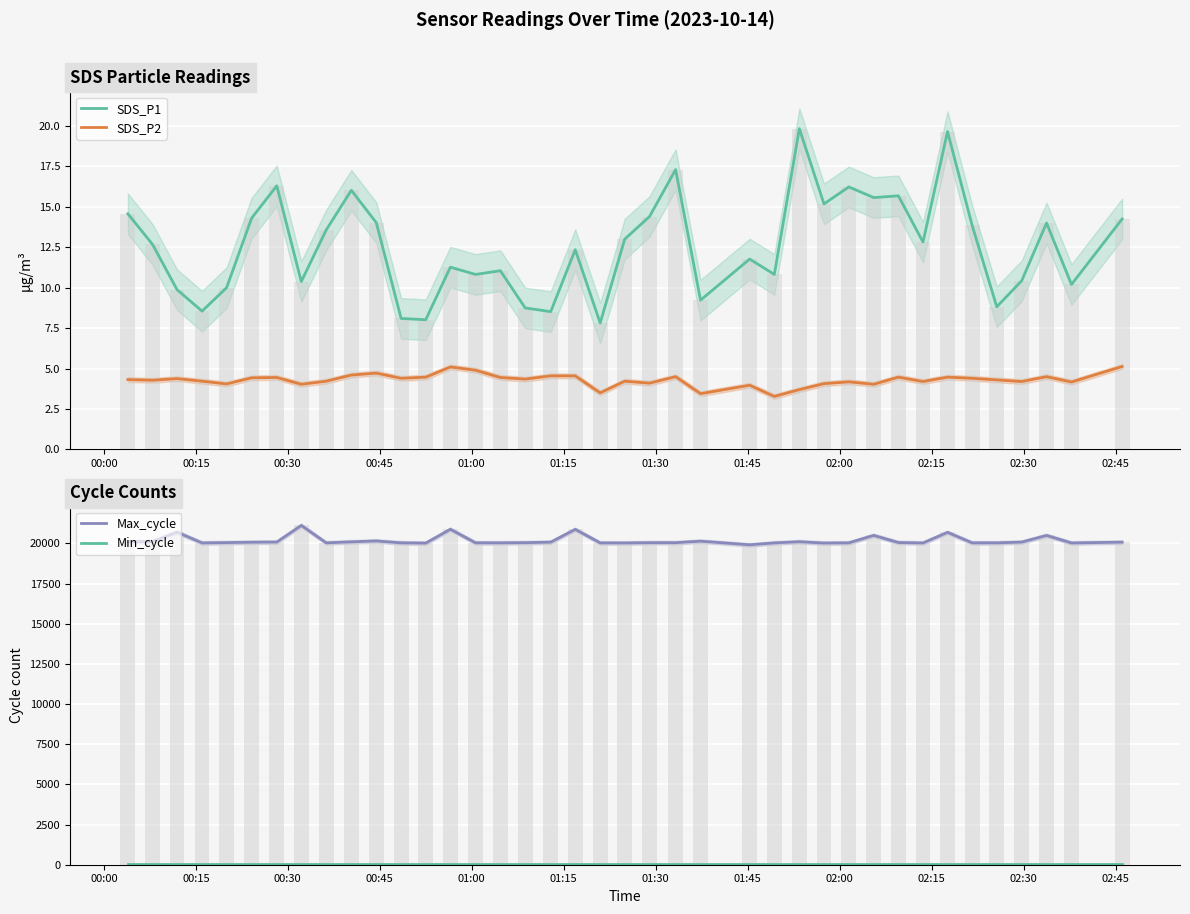

Does the chart contain stacked bars?

No